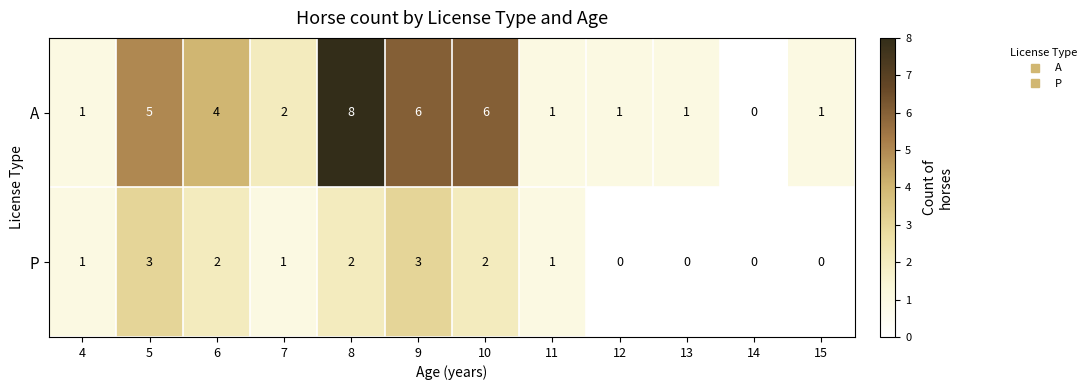

What is the difference between the maximum and minimum values in the P series?

3